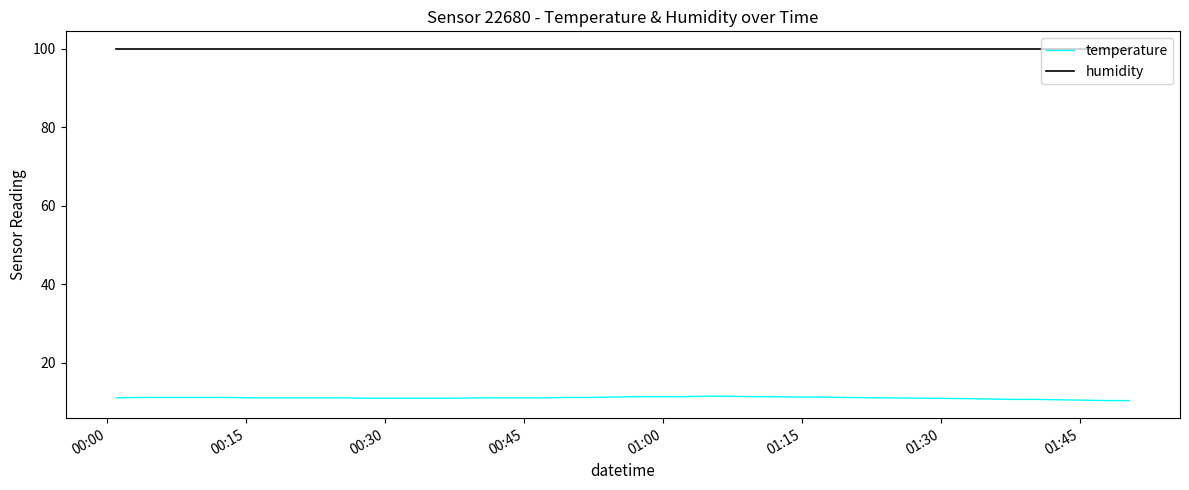

True or false: humidity and temperature cross at least once.

False